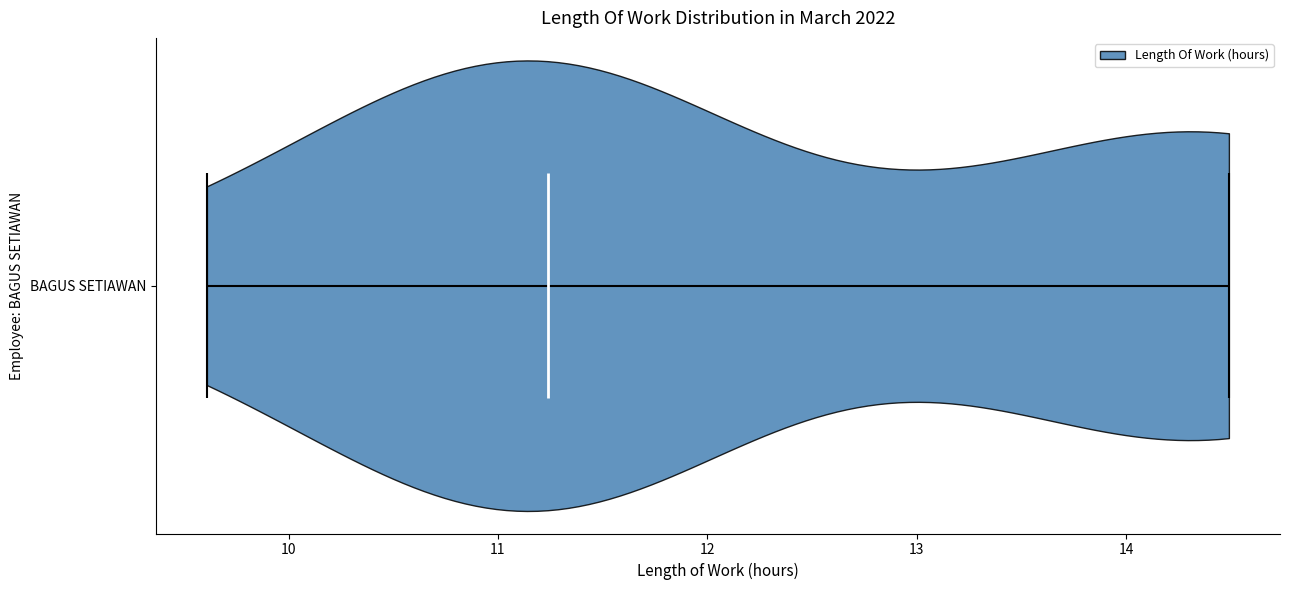

Read this violin plot against the x-axis: where its median line is, and the lowest and highest points the violin reaches. The values are not printed on the chart, so give them approximately, as read against the axis.

median line 11.2, lowest point 9.6, highest point 14.5